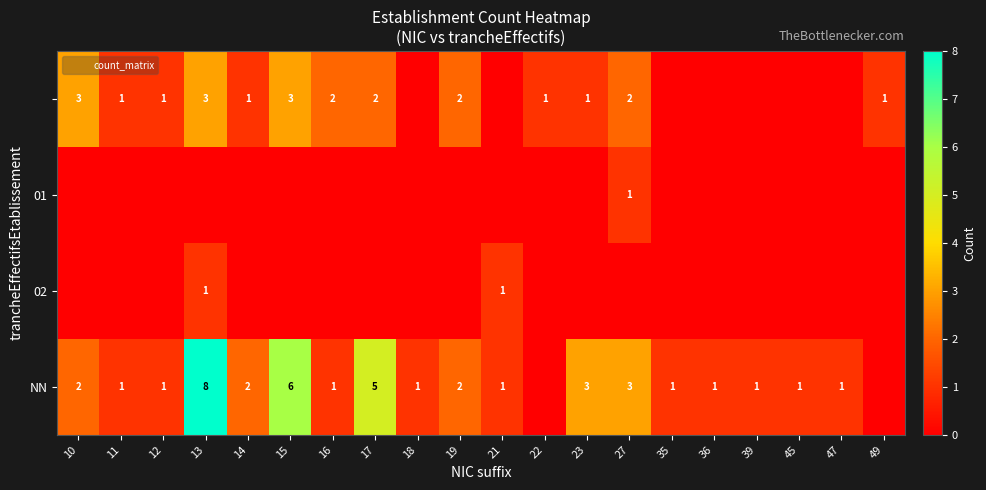

At which category is the sum across all series the highest?

13